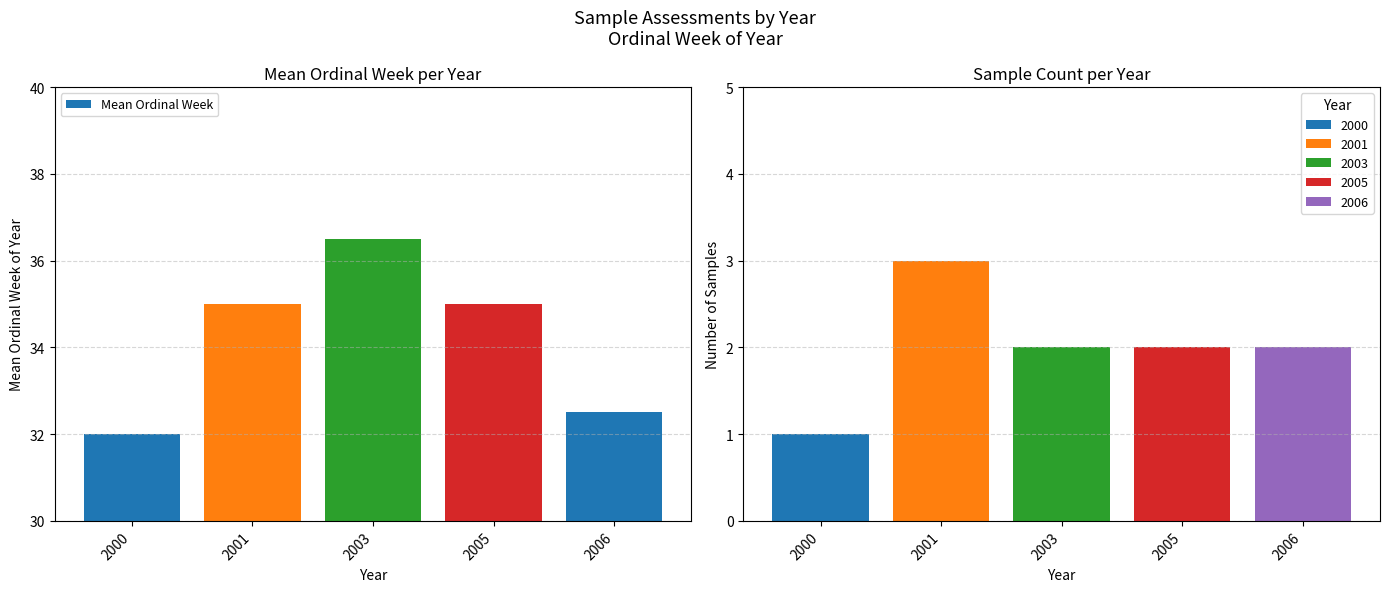

List the labels in order of value, smallest first.

2000, 2006, 2001, 2005, 2003